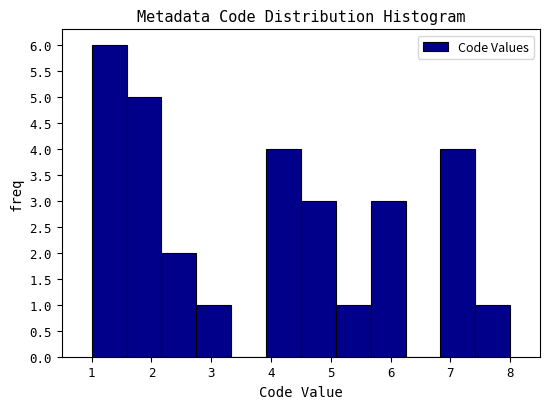

Reading left to right, list every bar in this chart as the range it spans on the x-axis followed by its height. Neither the bar edges nor the heights are printed on the chart, so give them approximately, as read against the axes.

1.0 to 1.6: 6
1.6 to 2.2: 5
2.2 to 2.8: 2
2.8 to 3.3: 1
3.3 to 3.9: 0
3.9 to 4.5: 4
4.5 to 5.1: 3
5.1 to 5.7: 1
5.7 to 6.3: 3
6.3 to 6.8: 0
6.8 to 7.4: 4
7.4 to 8.0: 1